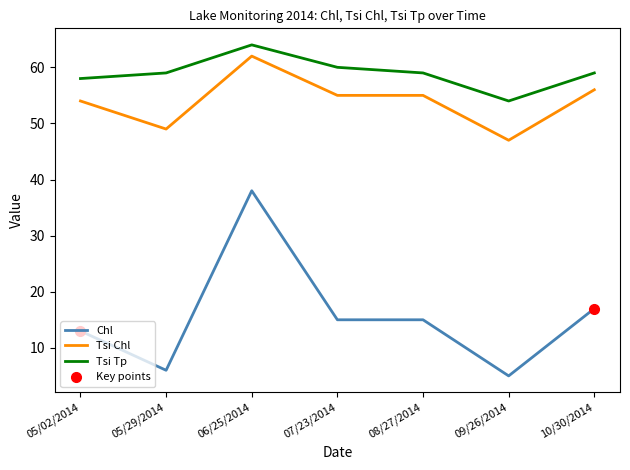

What is the difference between the maximum and minimum values in the Tsi Chl series?

15